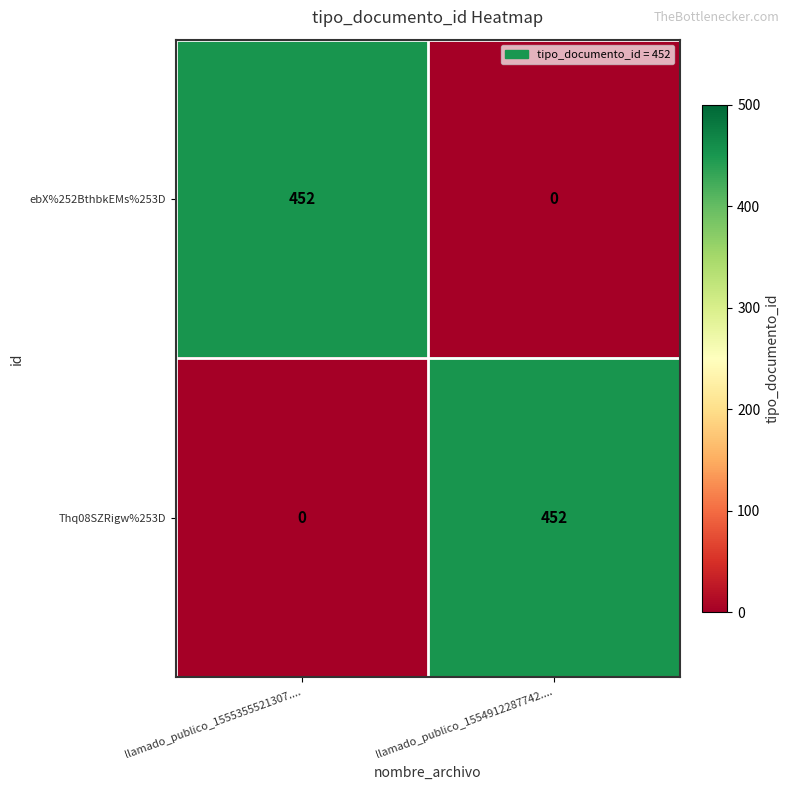

Reading left to right, transcribe all the data shown in this chart.

ebX%252BthbkEMs%253D: 452	0
Thq08SZRigw%253D: 0	452